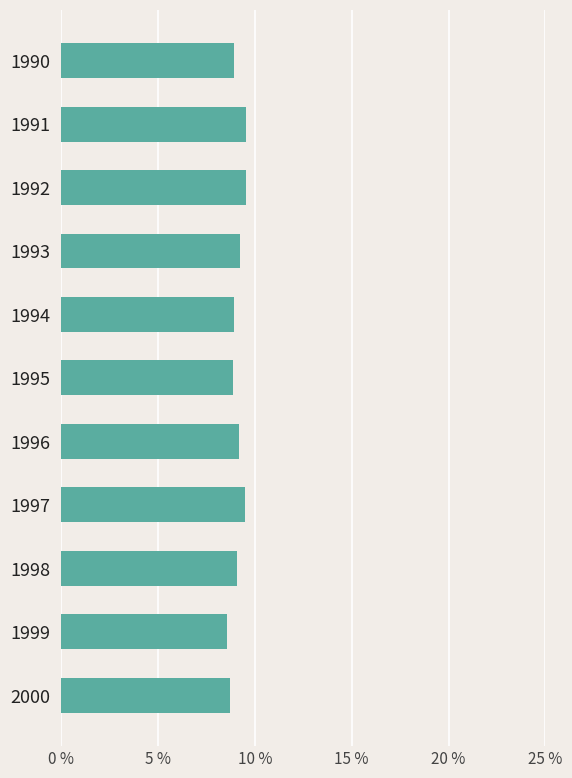

What is the value of the 1st bar from the top?

8.9